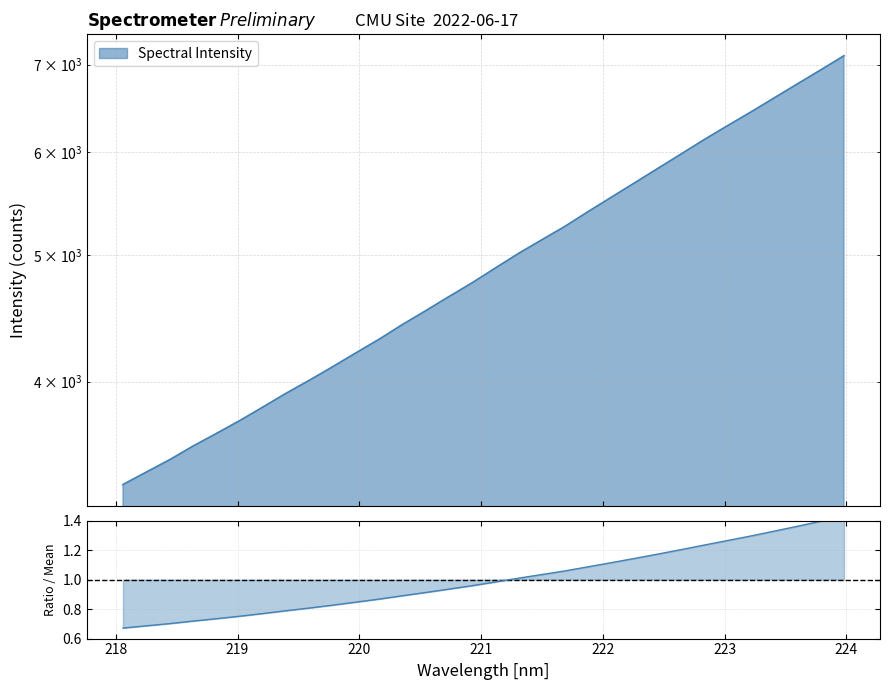

The value at 222.6447 is 1216.1. True or false?

False